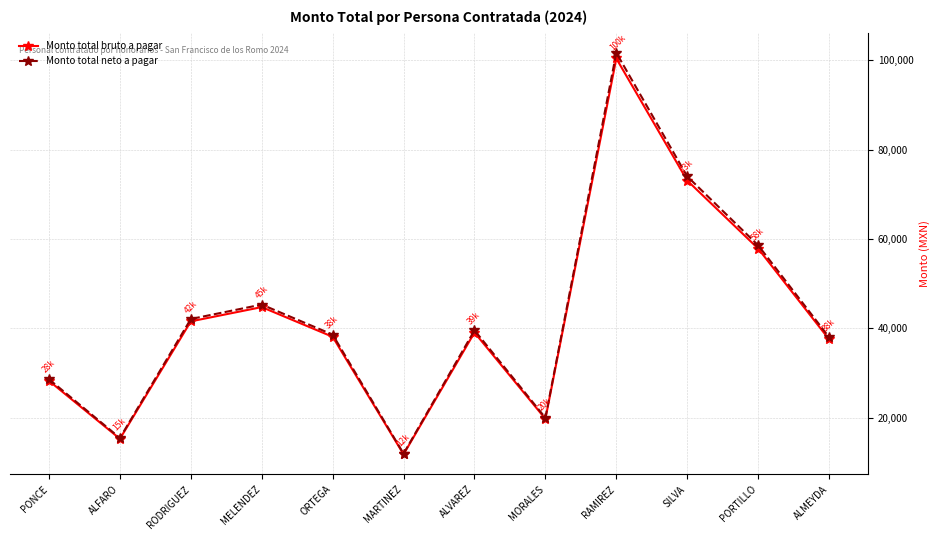

Where does the Monto total bruto a pagar series first go above 39081?

RODRIGUEZ